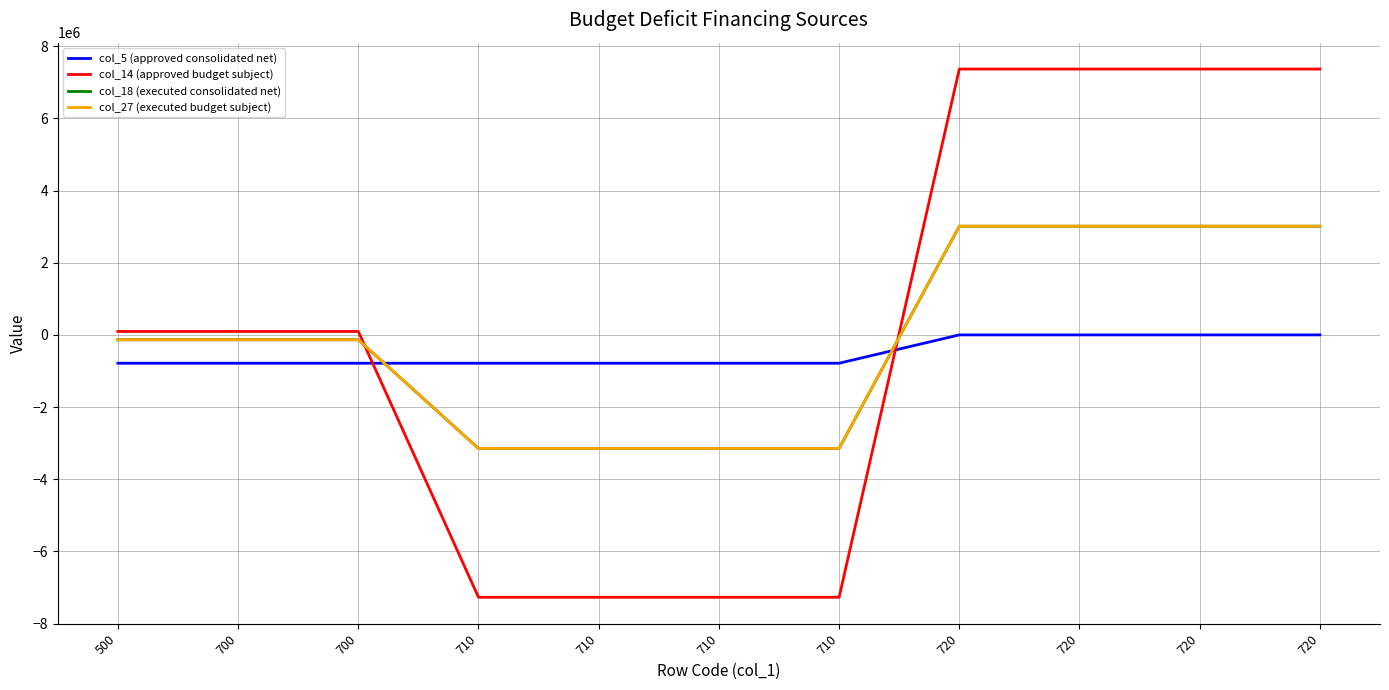

Which series has the largest total across all categories?

col_14 (approved budget subject)